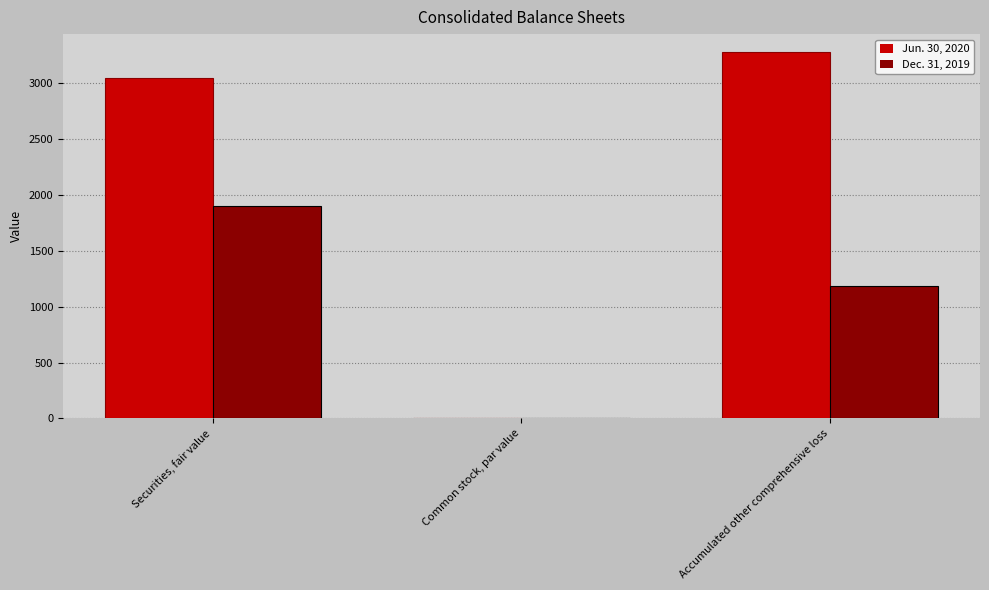

Is it true that Jun. 30, 2020 equals 3048 at Securities, fair value?

True